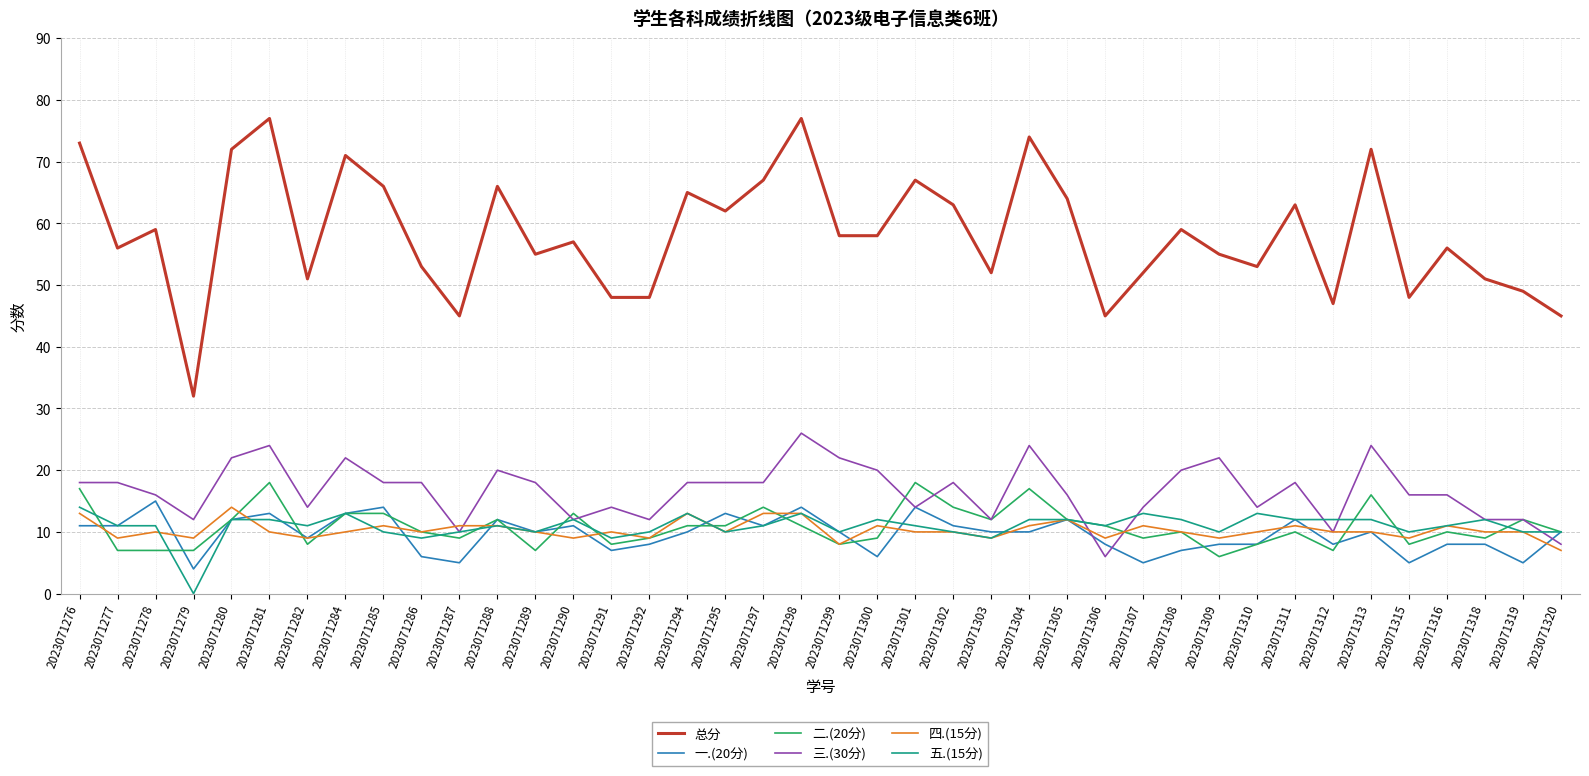

True or false: 四.(15分) and 总分 cross at least once.

False